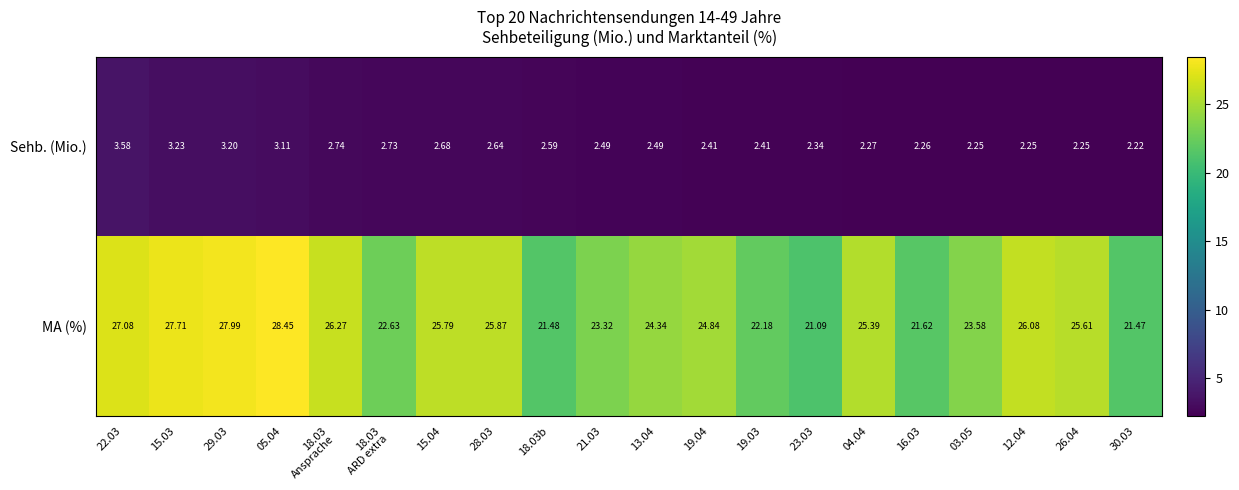

Between 04.04 and 12.04, which series saw the biggest shift?

MA (%)